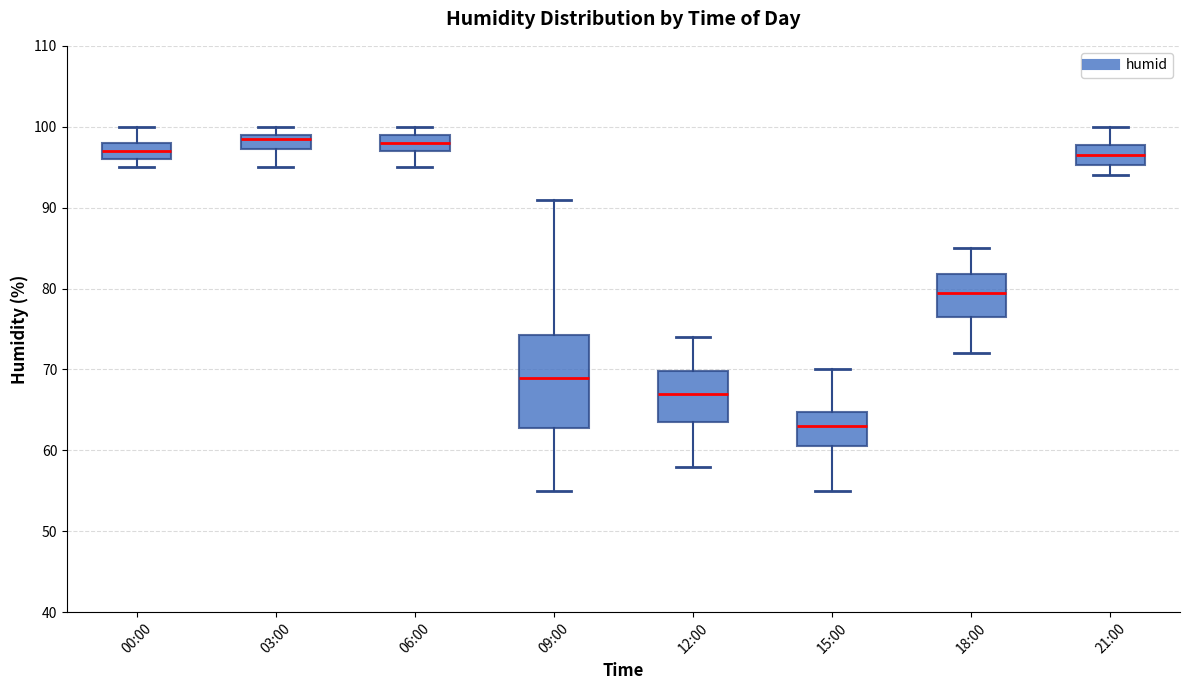

Which box has the lowest median line?

15:00